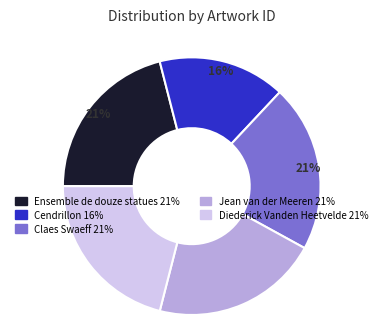

To the nearest percent, what is the difference between the largest and smallest slice percentages?

5%